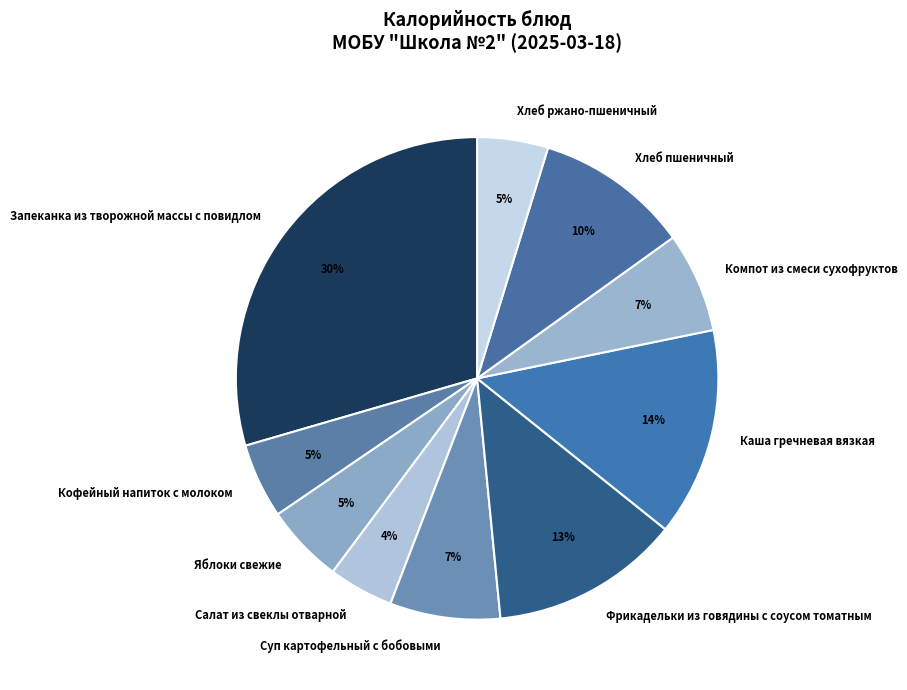

Which slice is the largest?

Запеканка из творожной массы с повидлом